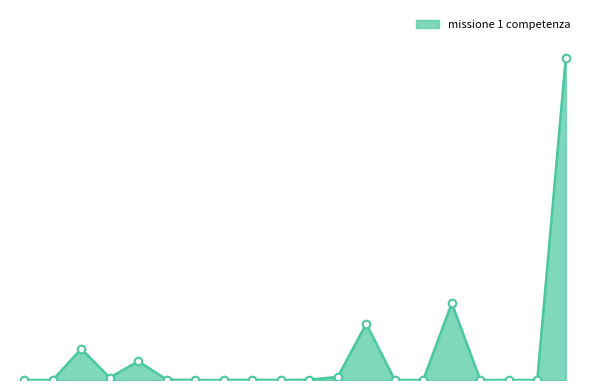

Does the chart have visible grid lines?

No